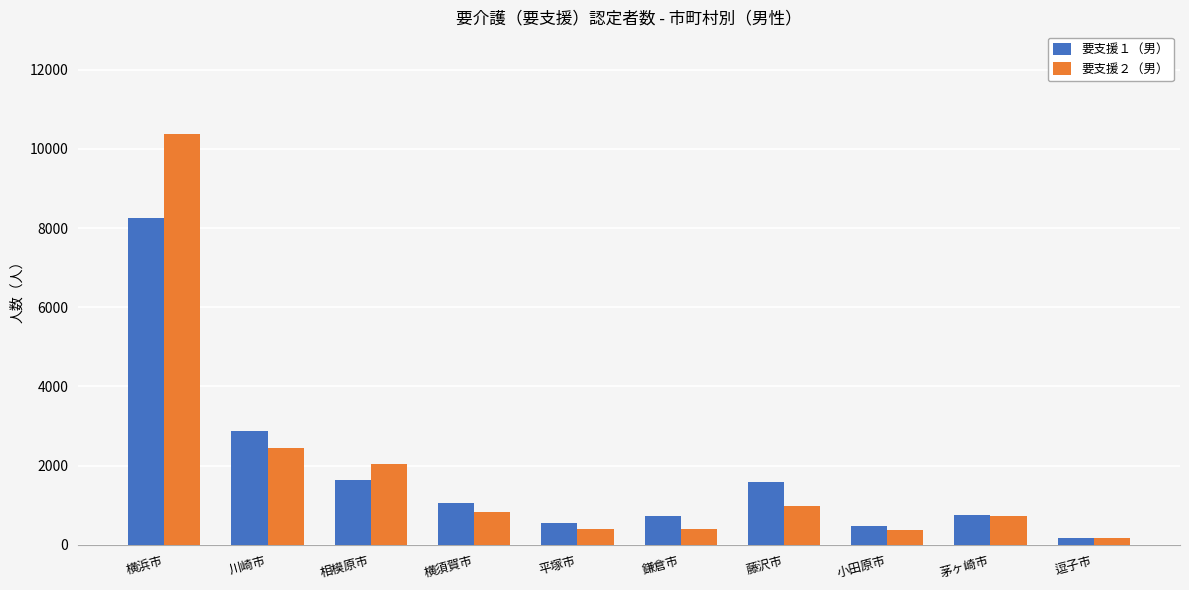

How many bars are there in total?

20